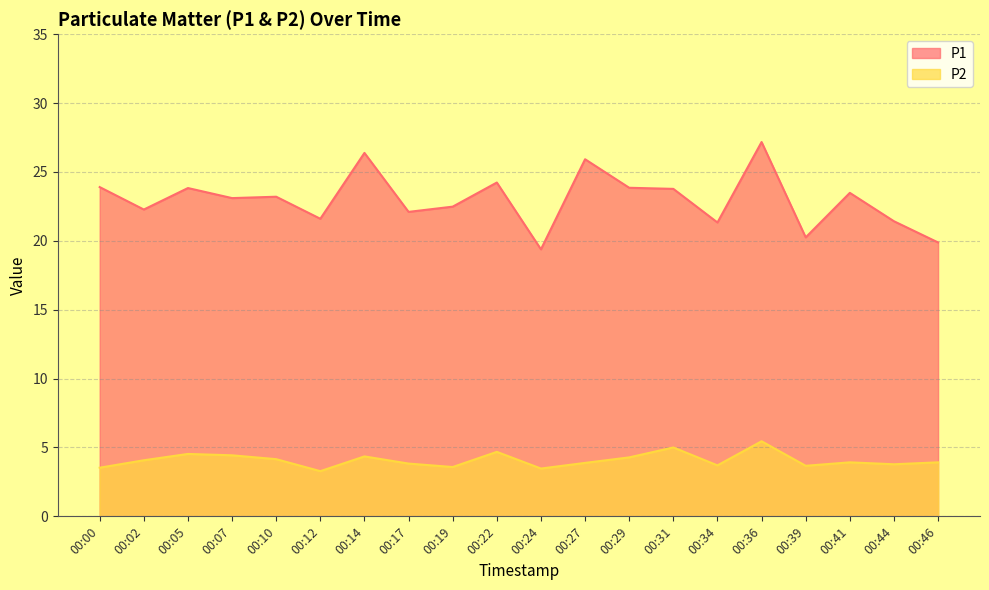

Between 00:07 and 00:34, which series saw the biggest shift?

P1